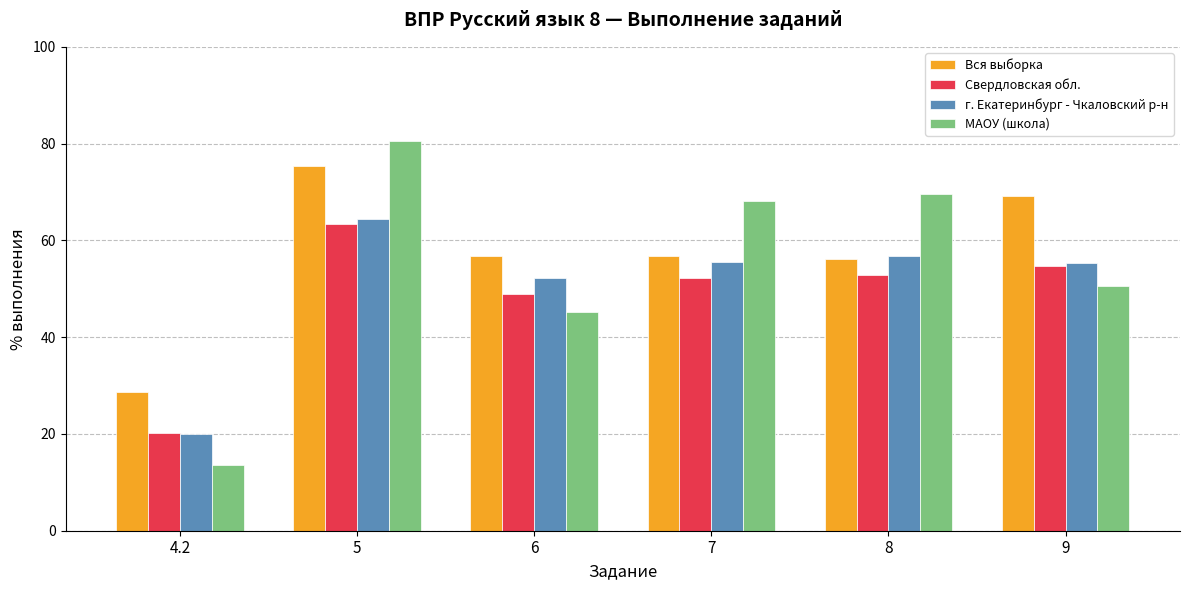

The МАОУ (школа) series shows 13.7 at 4.2. True or false?

True